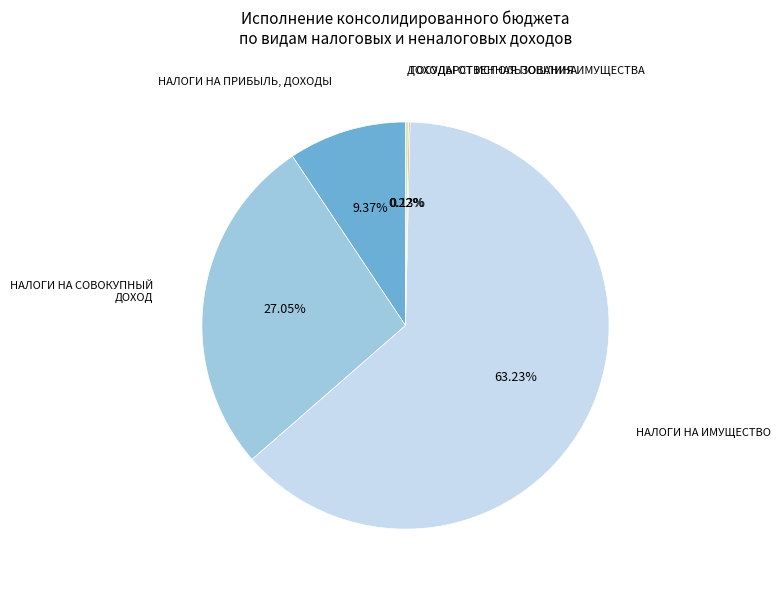

Is there any slice that represents more than half of the pie?

Yes